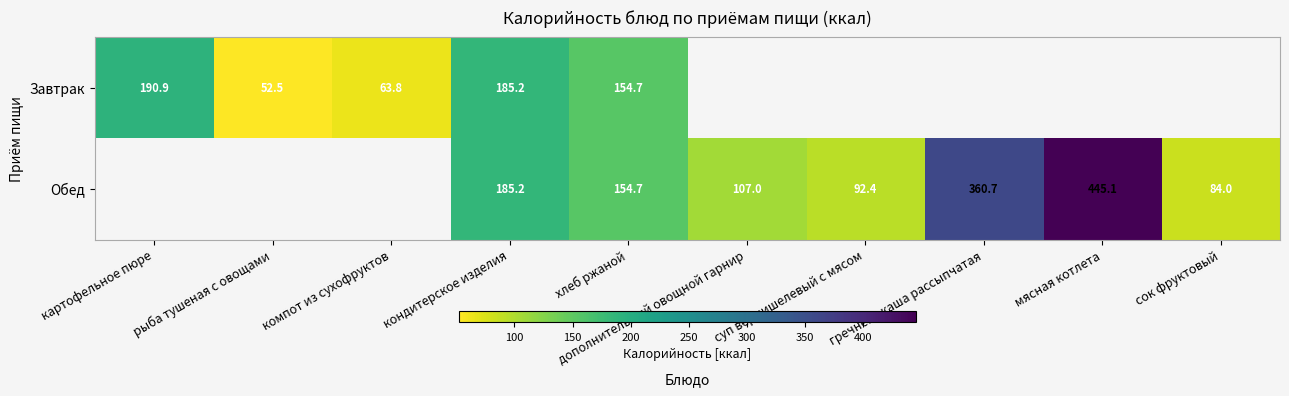

Is the value of Завтрак at кондитерское изделия greater than the value of Обед at дополнительный овощной гарнир?

Yes